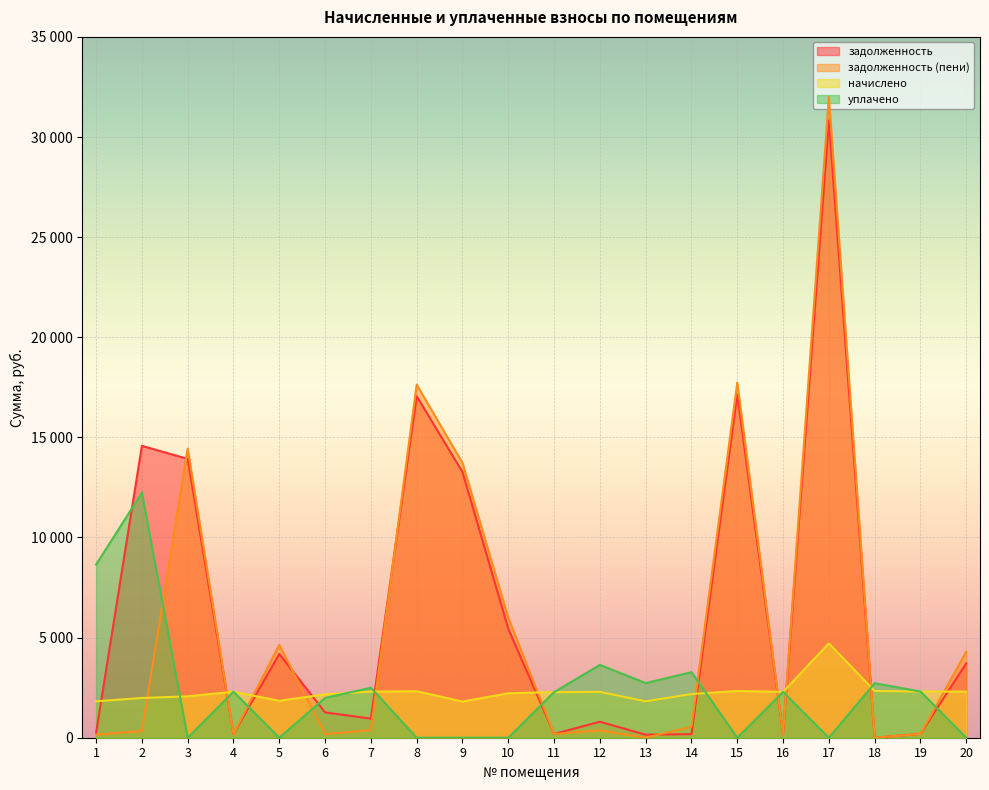

Rank the series by their maximum value, from highest to lowest.

задолженность (пени), задолженность, уплачено, начислено